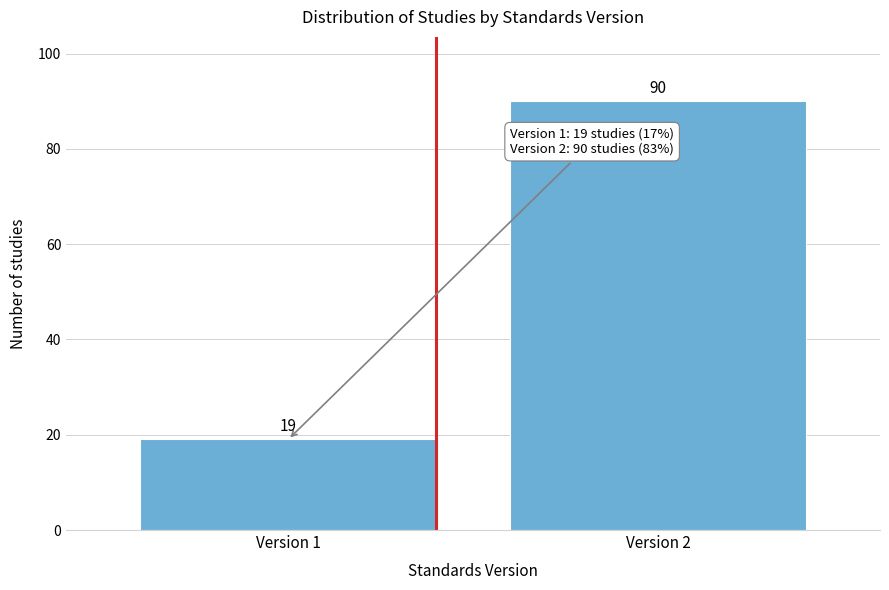

Reading left to right, transcribe all the data shown in this chart.

19	90